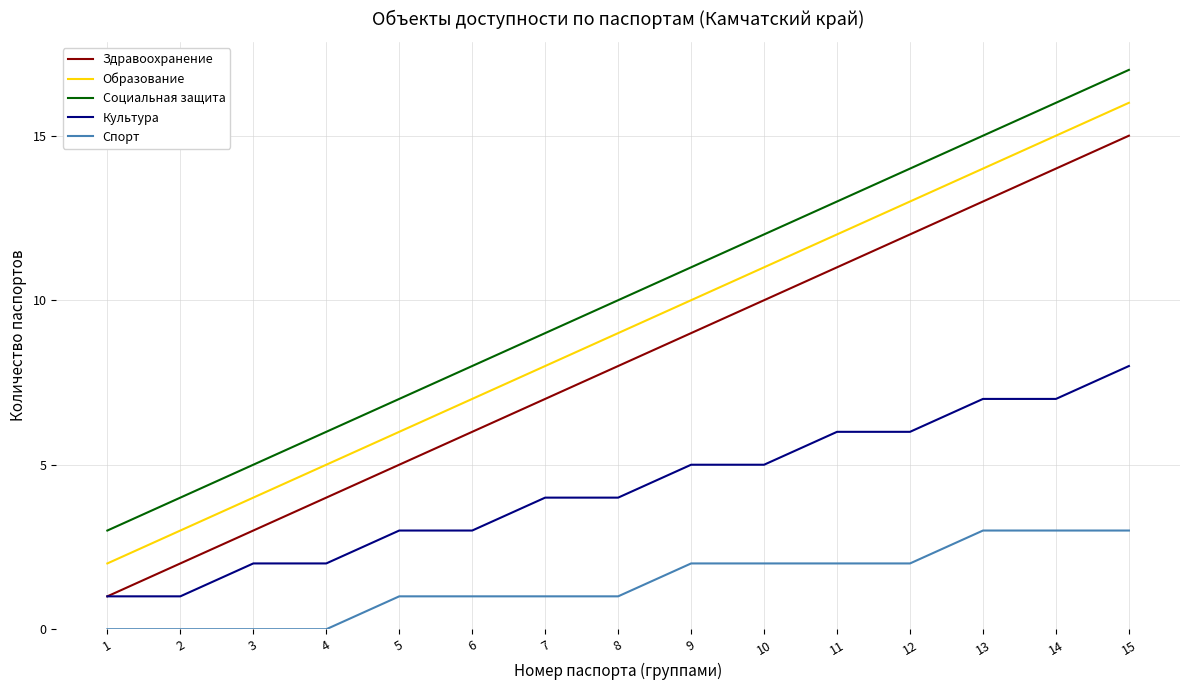

List the series in order of their peak value, lowest first.

Спорт, Культура, Здравоохранение, Образование, Социальная защита